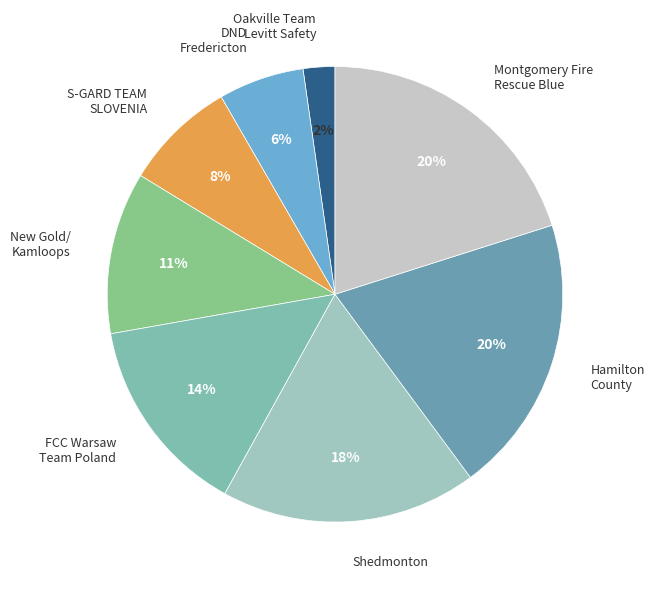

To the nearest percent, what is the difference between the largest and smallest slice percentages?

18%